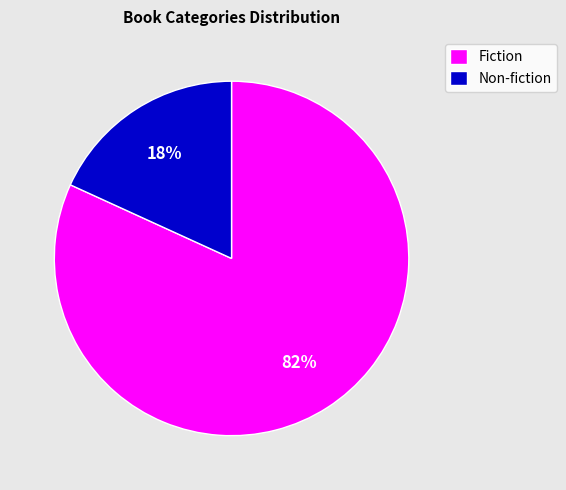

How many segments does this pie chart have?

2